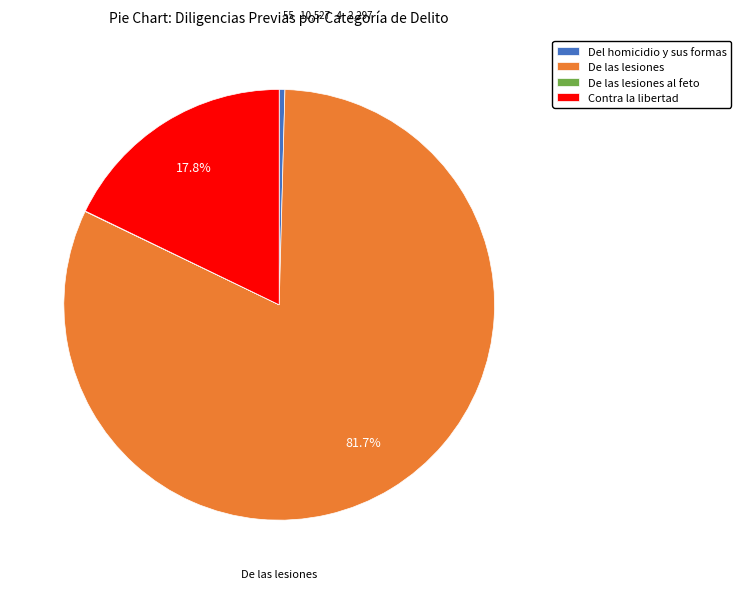

Which category has the biggest portion of the pie?

De las lesiones